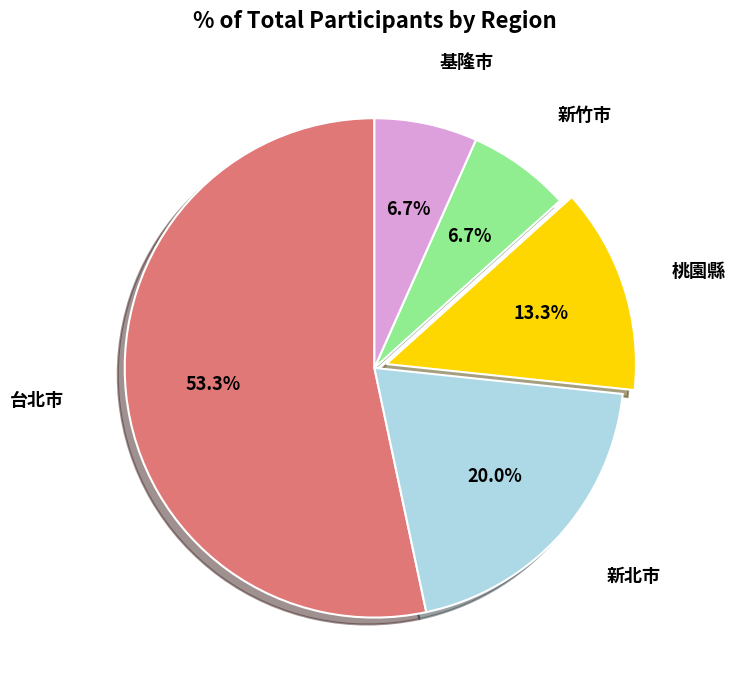

Is there any slice that represents more than half of the pie?

Yes